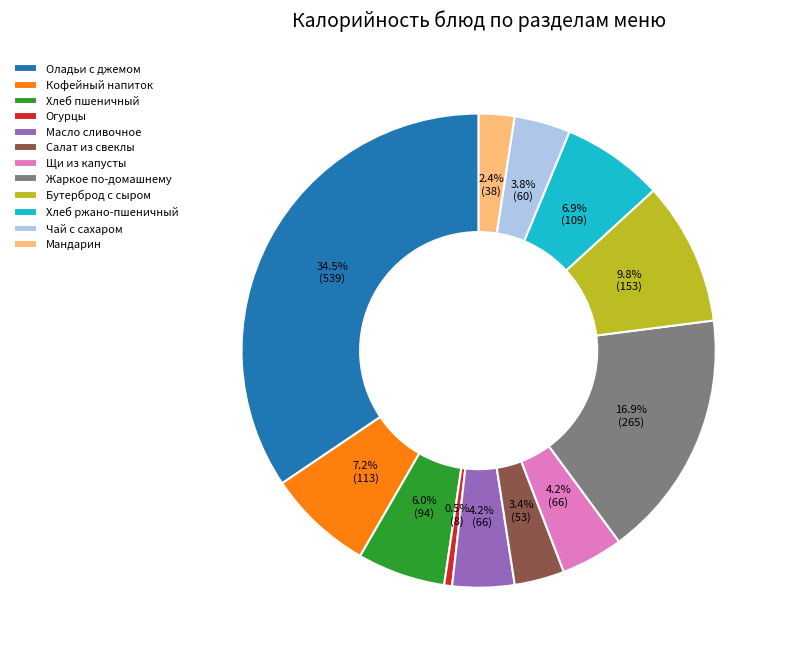

To the nearest percent, what portion does Хлеб пшеничный represent?

6%